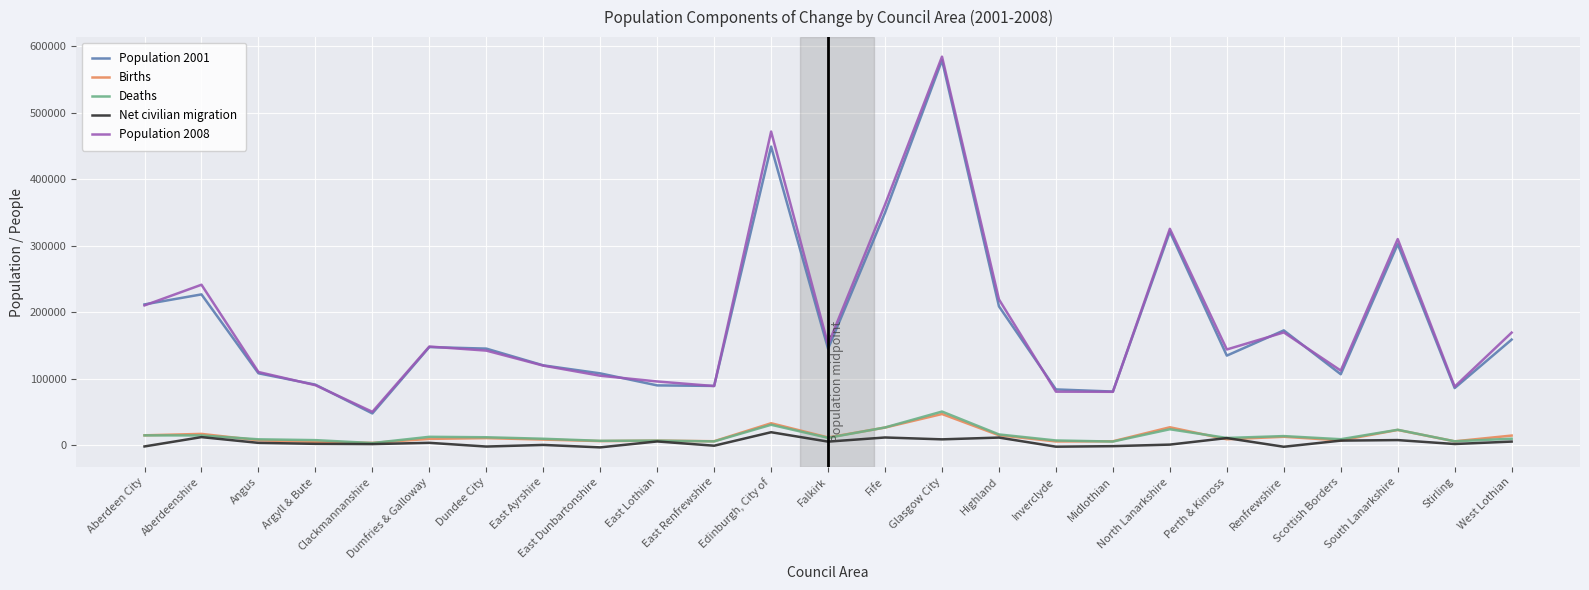

True or false: Deaths and Population 2008 intersect in this chart.

False